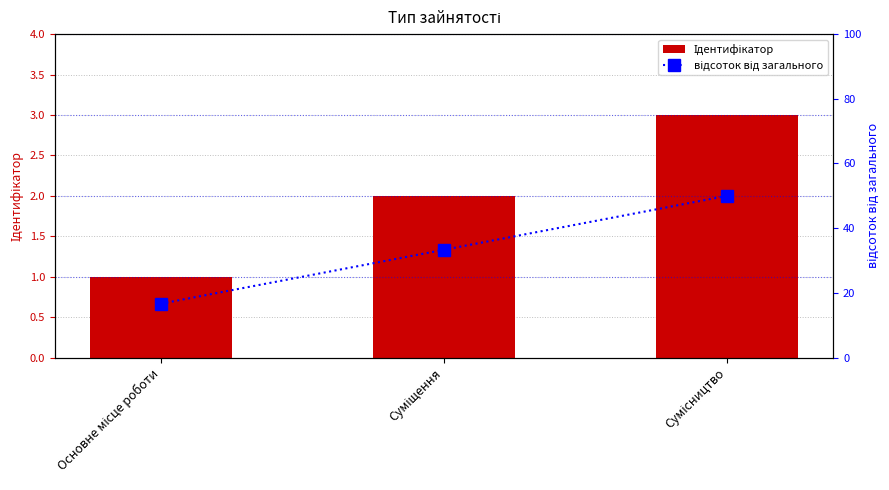

How many values in the Ідентифікатор series exceed 2?

1